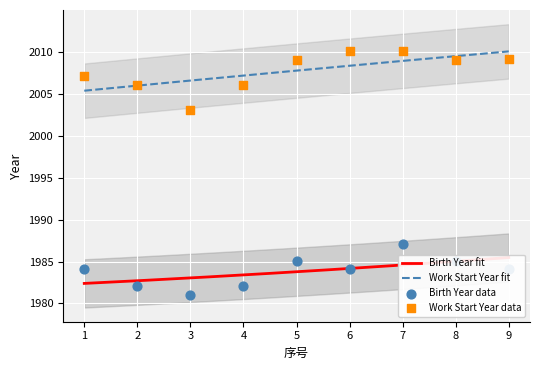

At how many categories does at least one series exceed 2002?

9